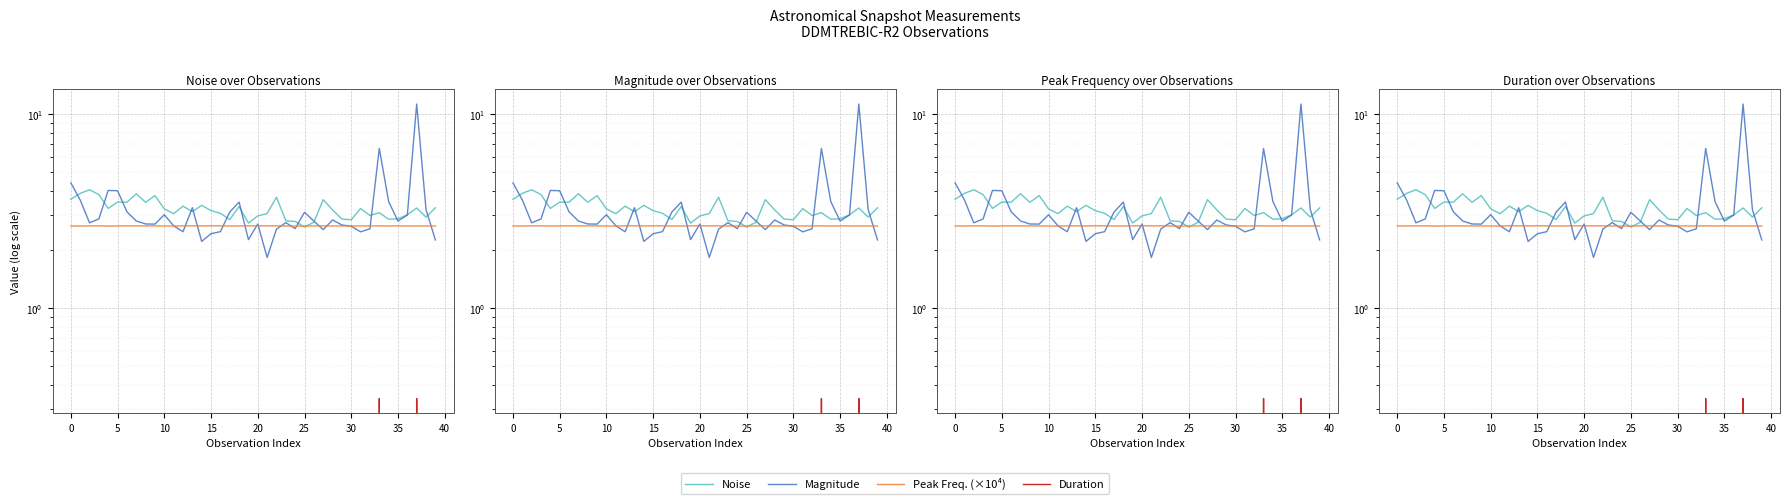

The value of Duration at 25 is 0.0. True or false?

True